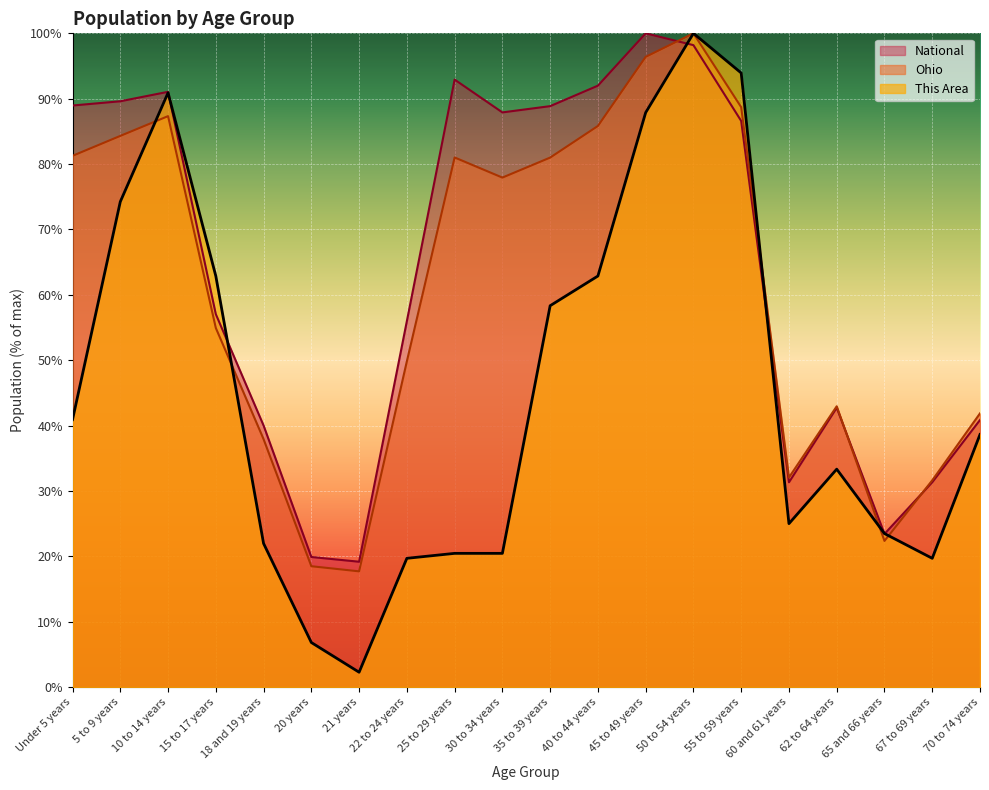

Which has a higher value, 65 and 66 years or 10 to 14 years?

10 to 14 years